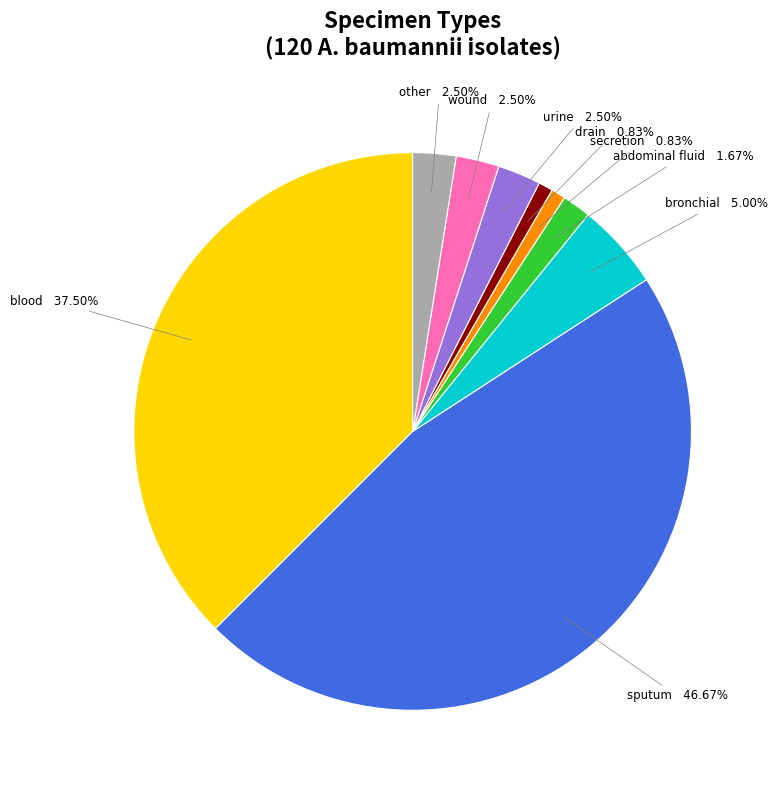

Which has a higher value, blood or bronchial?

blood